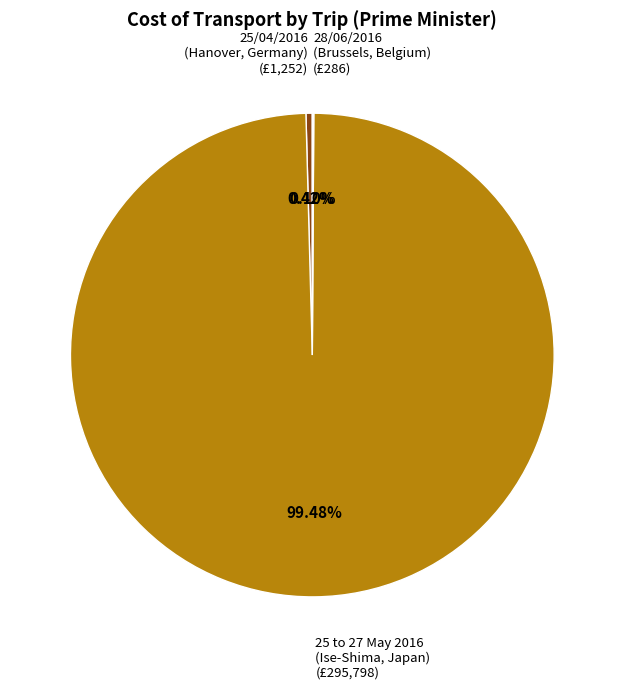

Between 25/04/2016 (Hanover, Germany) (£1,252) and 25 to 27 May 2016 (Ise-Shima, Japan) (£295,798), which is larger?

25 to 27 May 2016 (Ise-Shima, Japan) (£295,798)